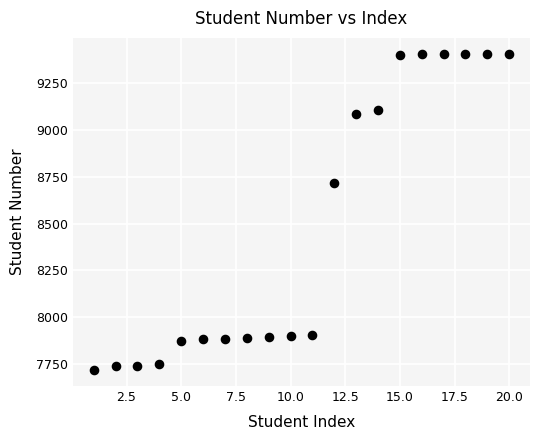

What Y value in the scatter plot is closest to 8562?

8717